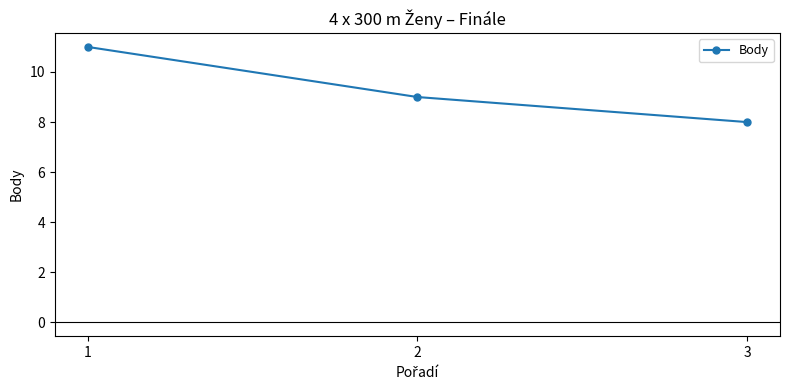

How many data points are less than 9?

1